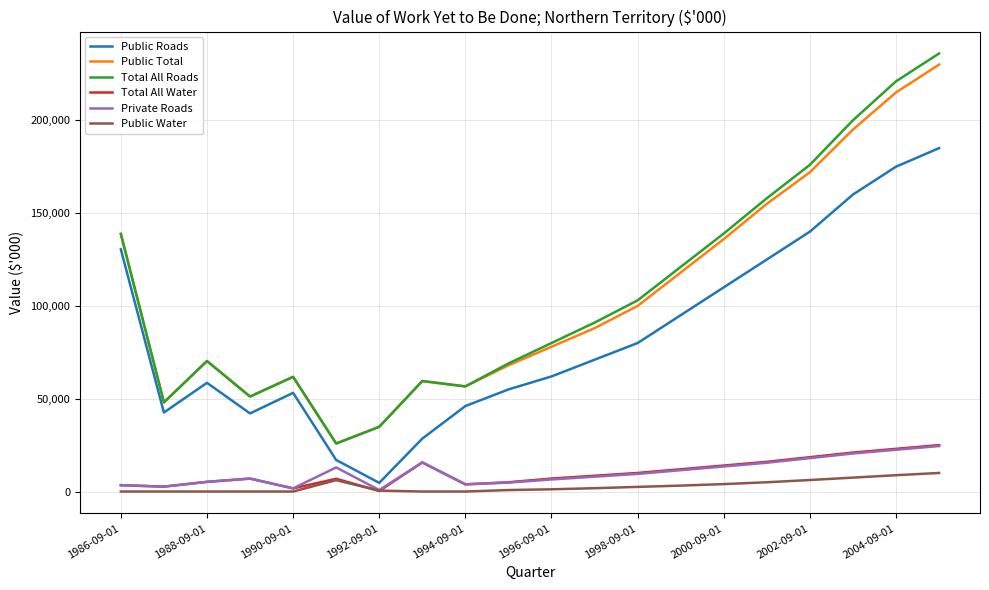

True or false: Total All Roads and Public Water intersect in this chart.

False